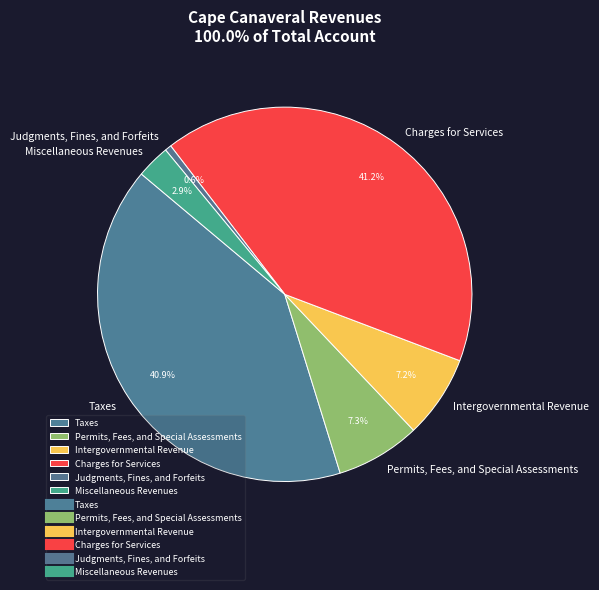

Does Intergovernmental Revenue account for over 50% of the chart?

No